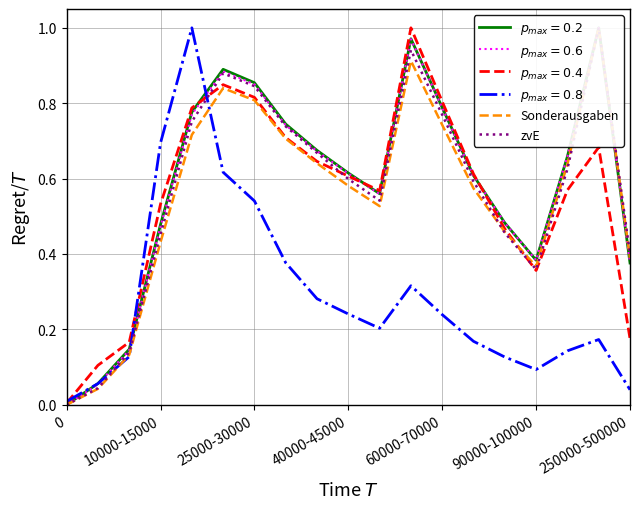

True or false: Sonderausgaben and zvE cross at least once.

True